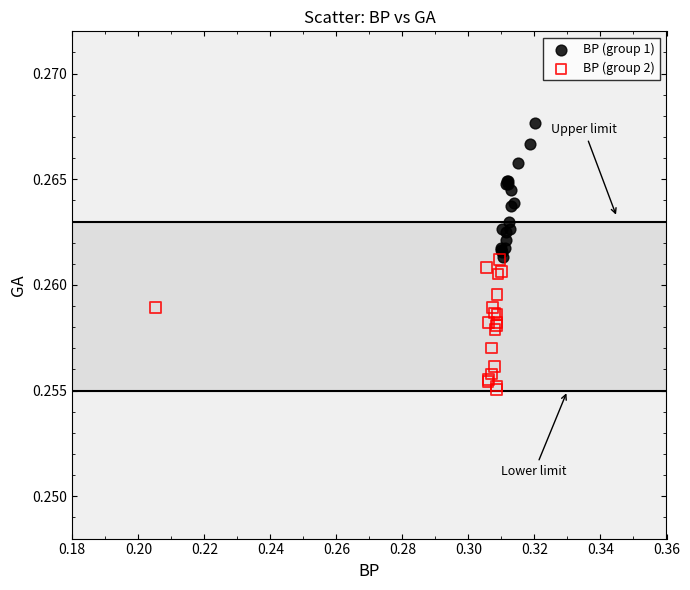

Which series contains the highest Y value?

BP (group 1)